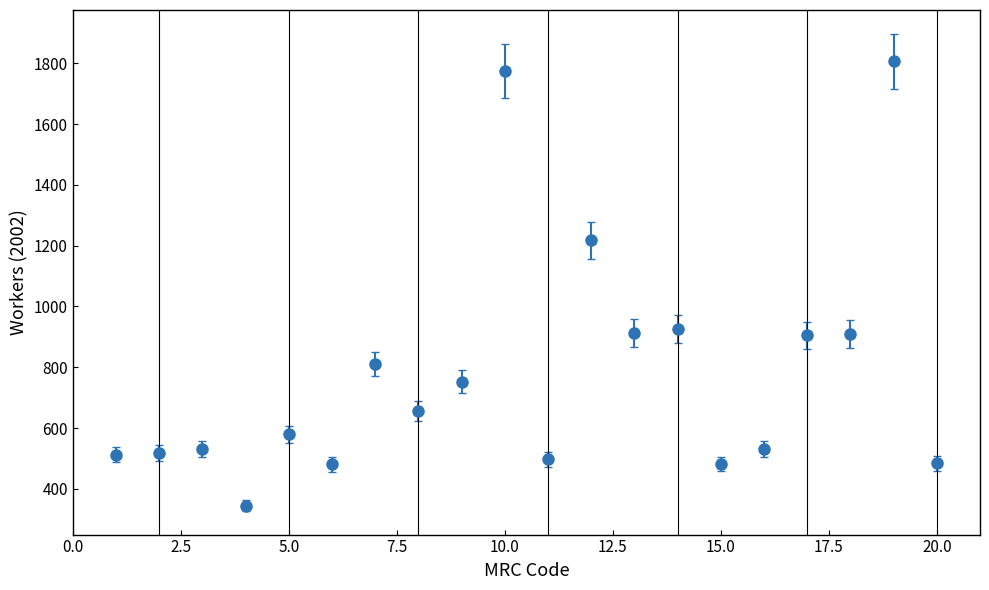

What is the greatest value displayed?

1807